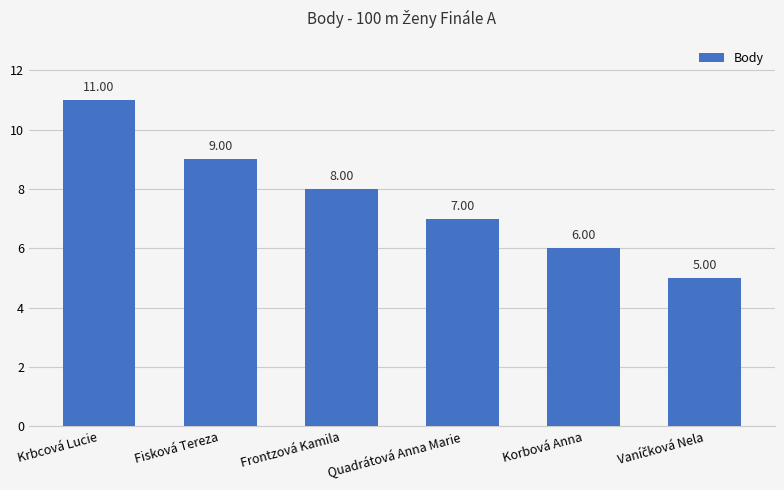

What is the sum of all values?

46